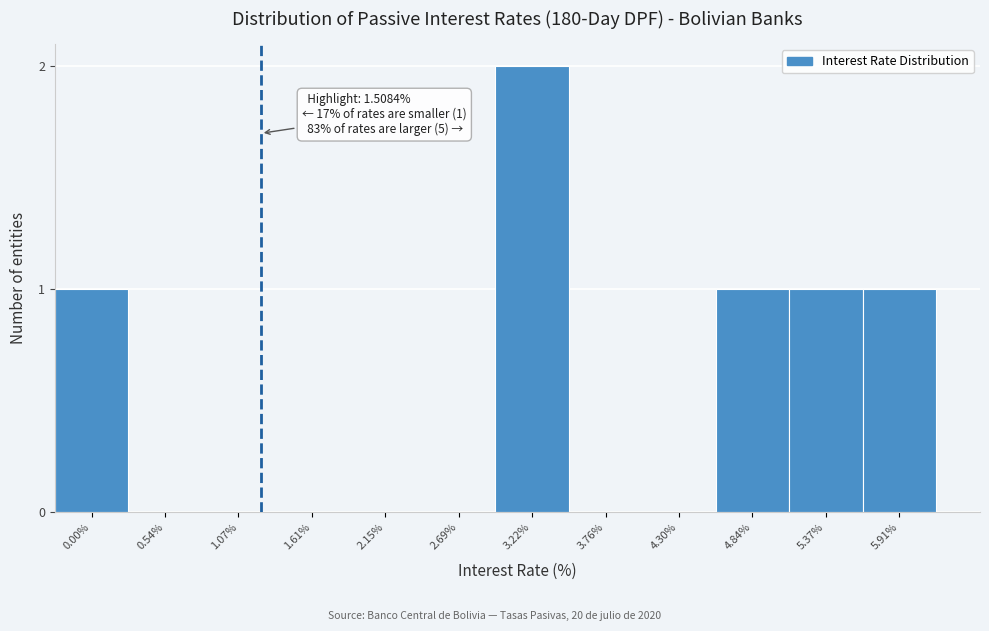

Reading right to left, list all the values displayed in this chart.

5.91%=1	5.37%=1	4.84%=1	4.30%=0	3.76%=0	3.22%=2	2.69%=0	2.15%=0	1.61%=0	1.07%=0	0.54%=0	0.00%=1